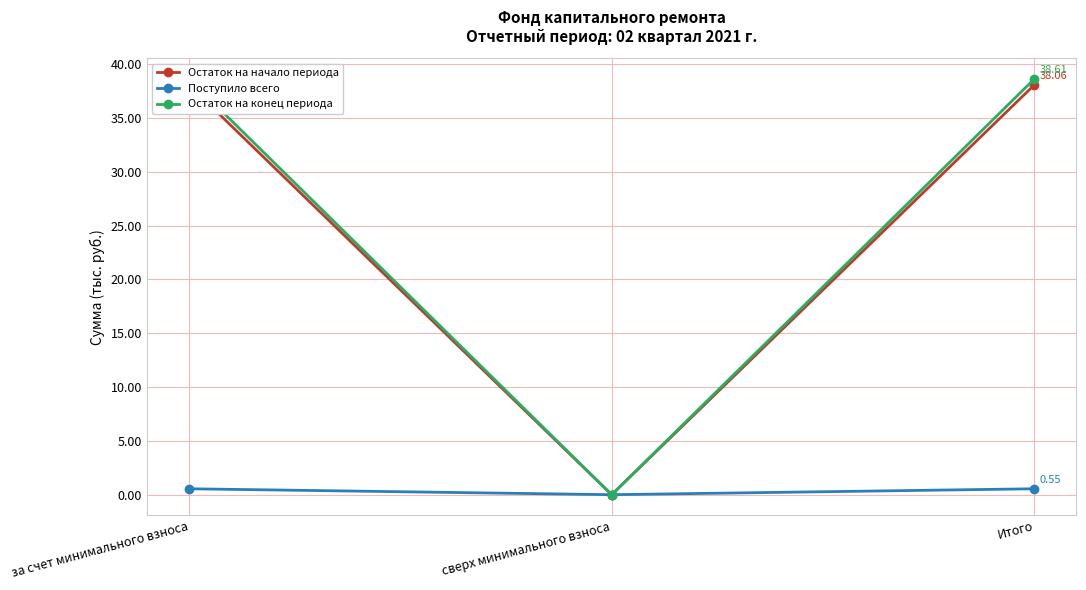

How many categories are shown in the chart?

3